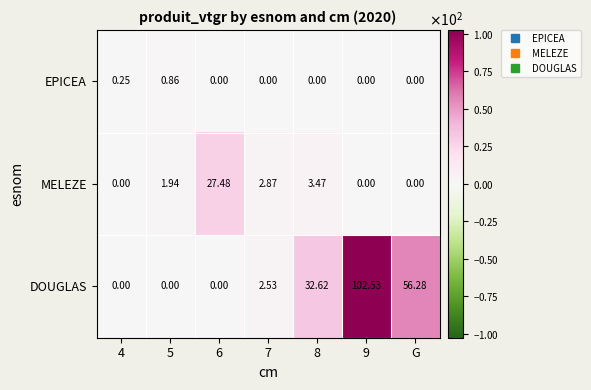

Between 8 and G, which series saw the biggest shift?

DOUGLAS